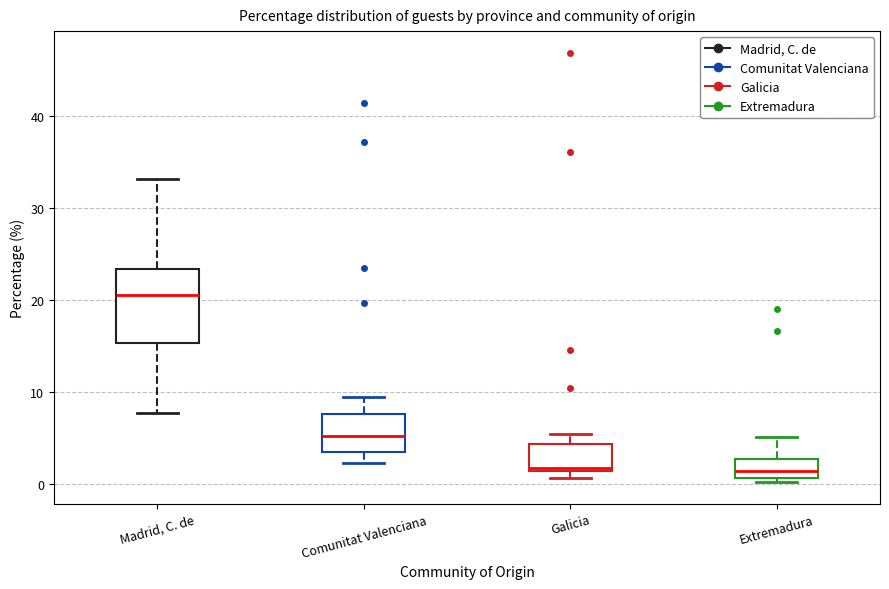

Where is the lower edge of the box for Comunitat Valenciana on the y-axis? The values are not printed on the chart, so give them approximately, as read against the axis.

3